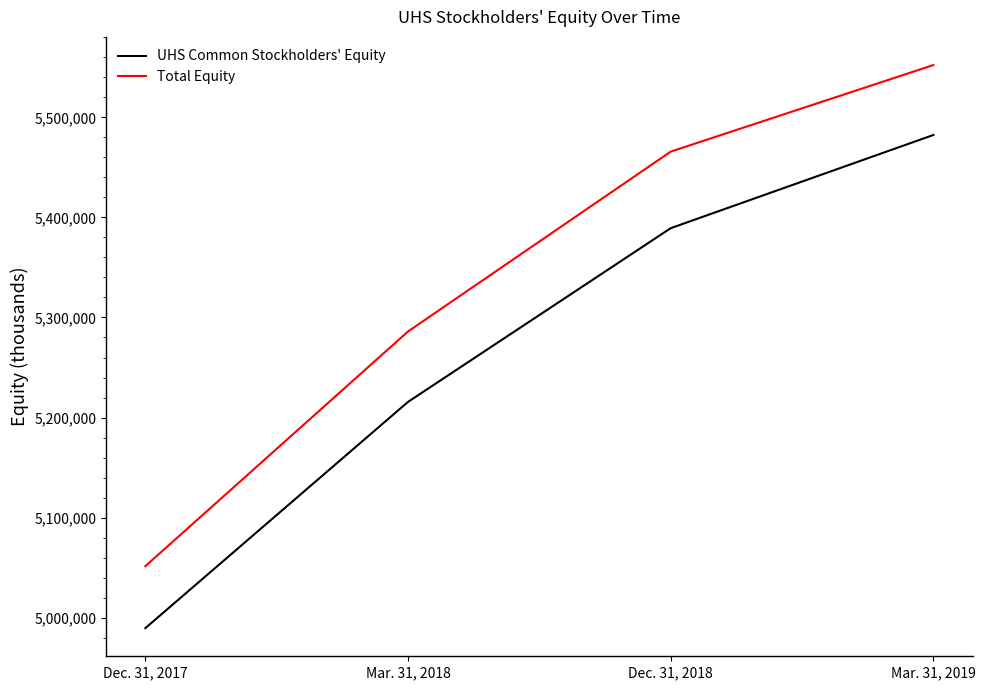

True or false: Total Equity has more than 2 points higher than both neighbors.

False